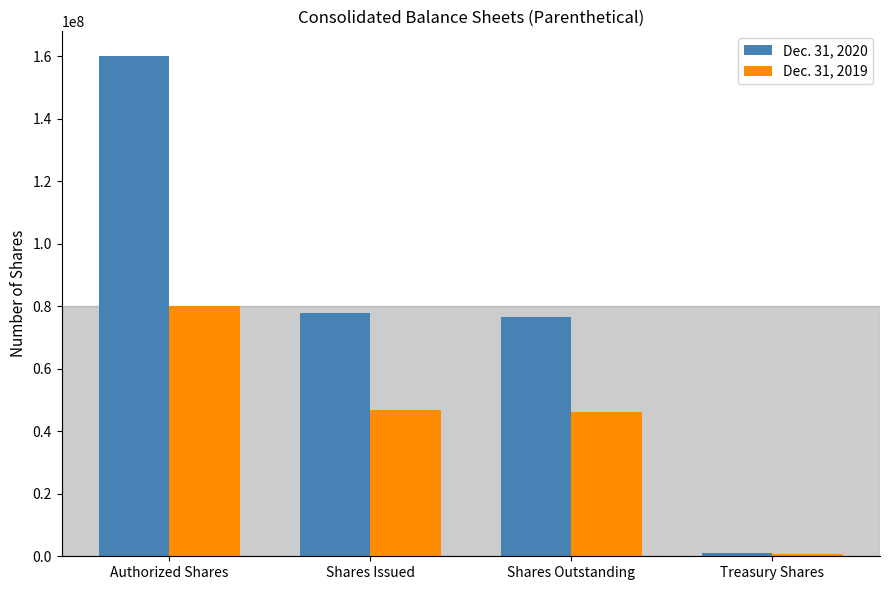

Rank the series at Treasury Shares from lowest to highest value.

Dec. 31, 2019, Dec. 31, 2020